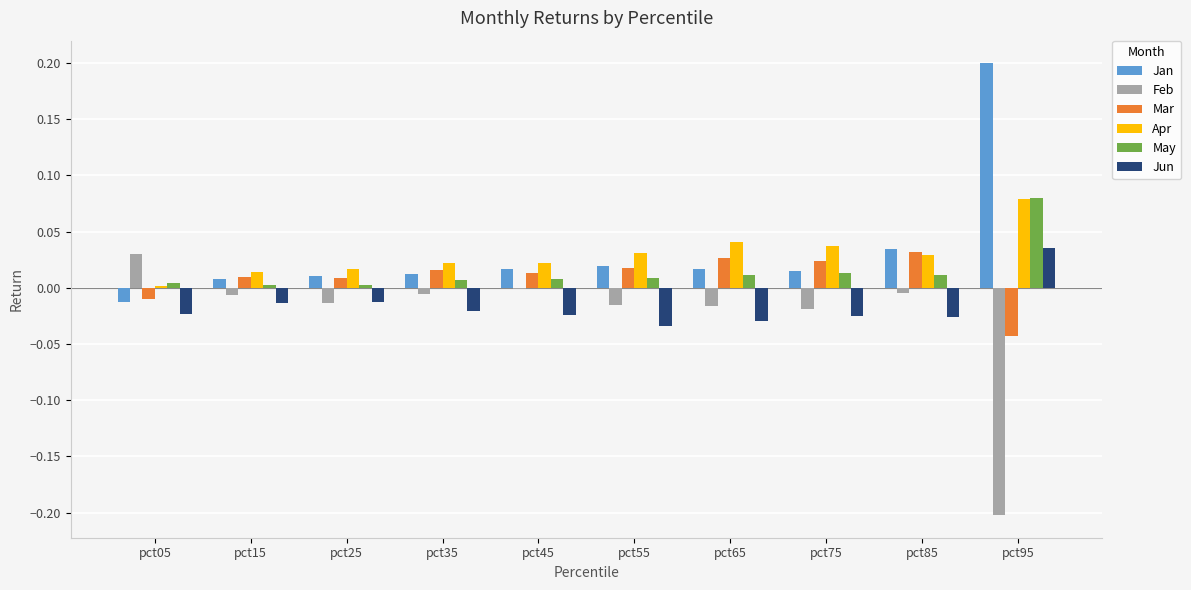

Is it true that Jan equals 0.0 at pct55?

True